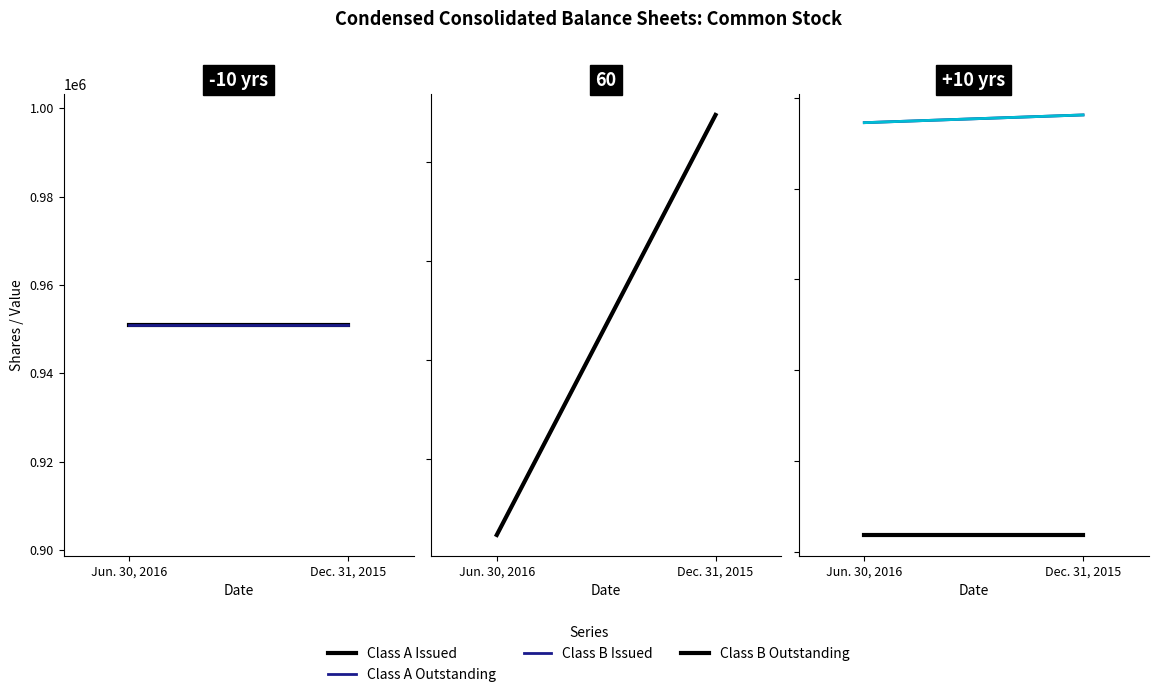

At which label is Class A Issued closest to 950968?

Jun. 30, 2016